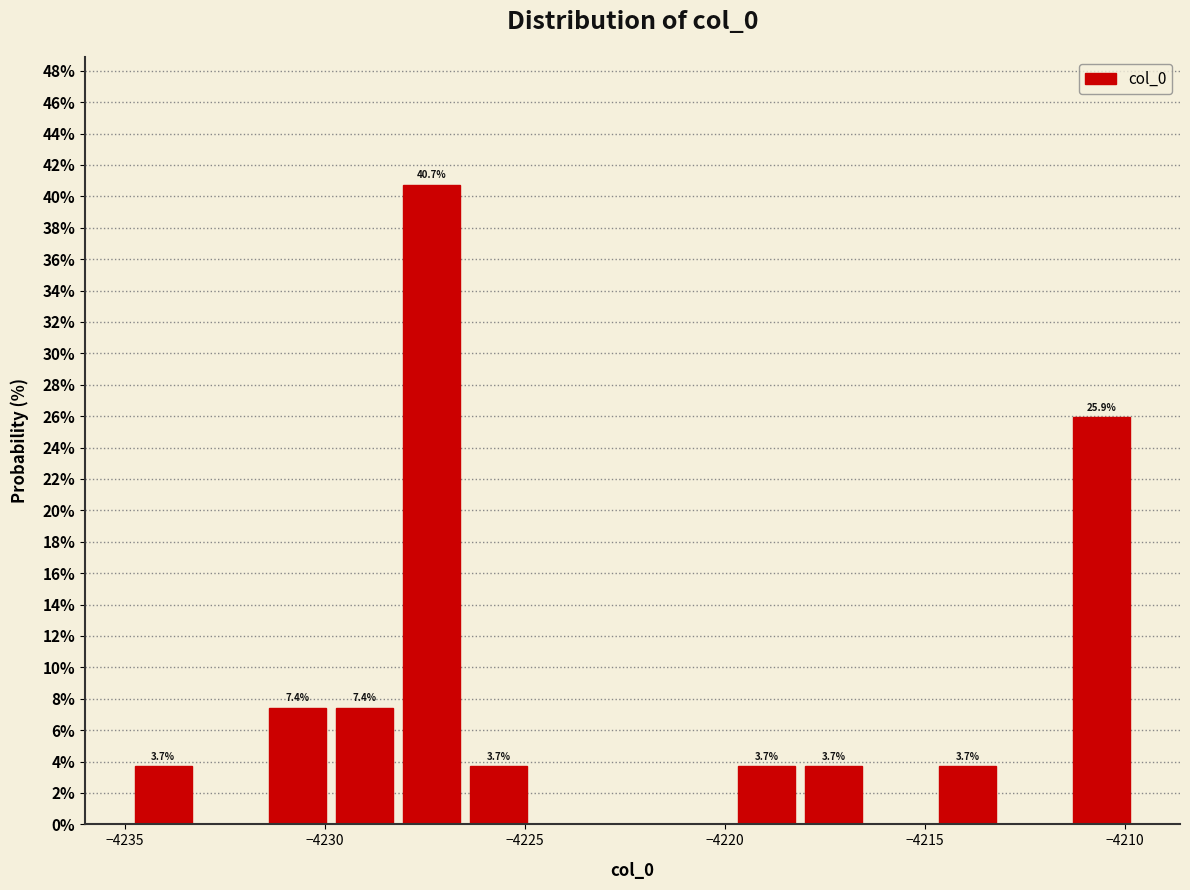

Around what value on the x-axis is the tallest bar? Give the approximate position of its centre, as read against the axis.

-4227.5